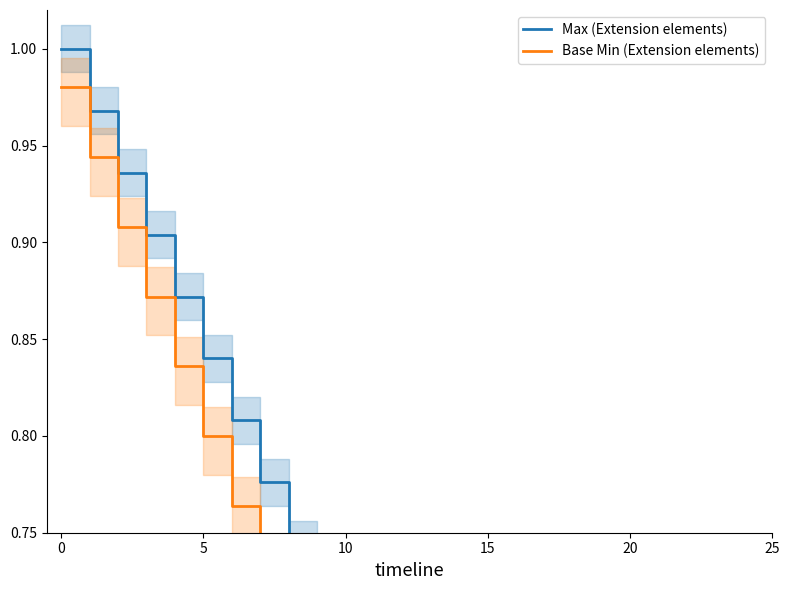

Is it true that Max (Extension elements) equals 0.3 at 22?

True